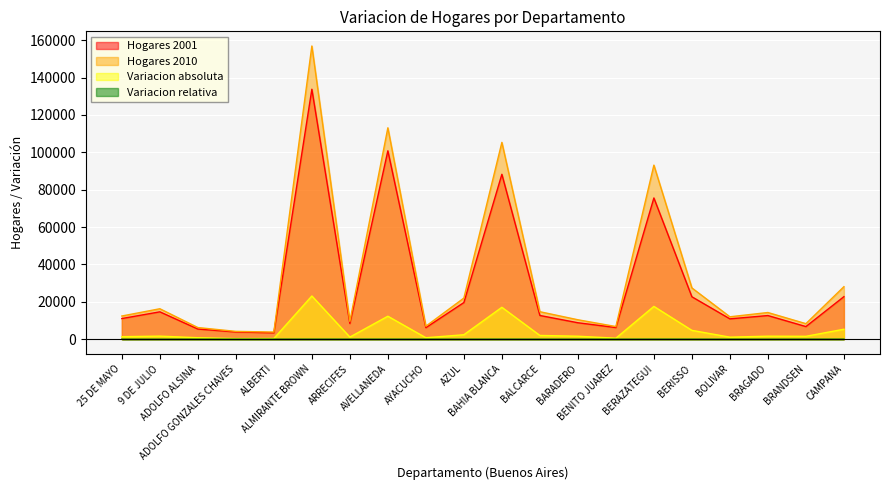

What is the average value of the Variacion absoluta series?

4875.3